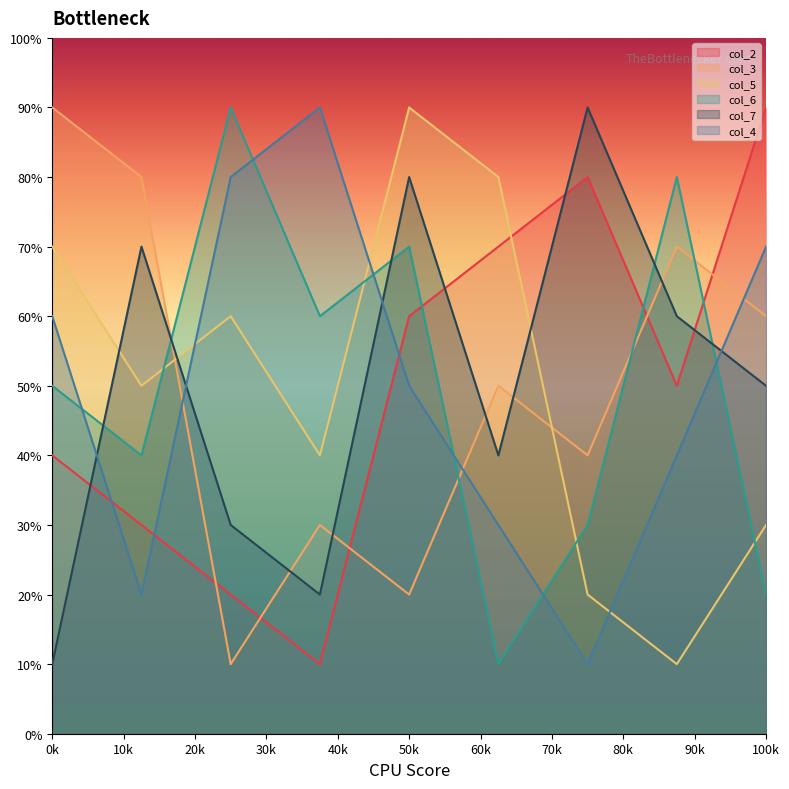

Count the number of data series in this chart.

6